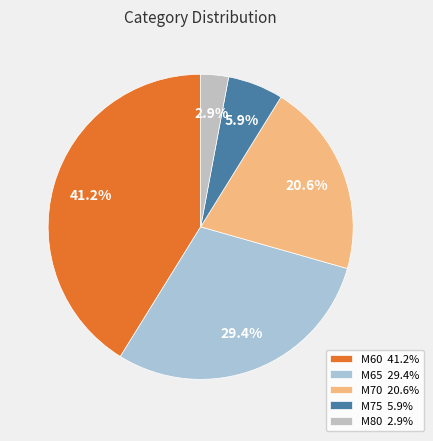

The M75 slice represents 17% of the pie. True or false?

False